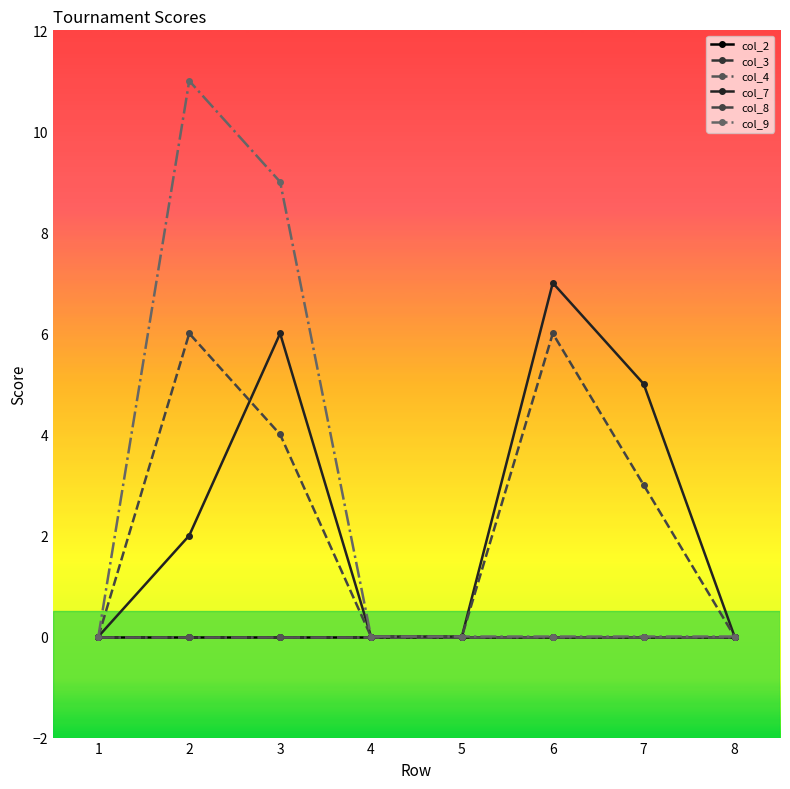

Between 4 and 6, which series saw the biggest shift?

col_7